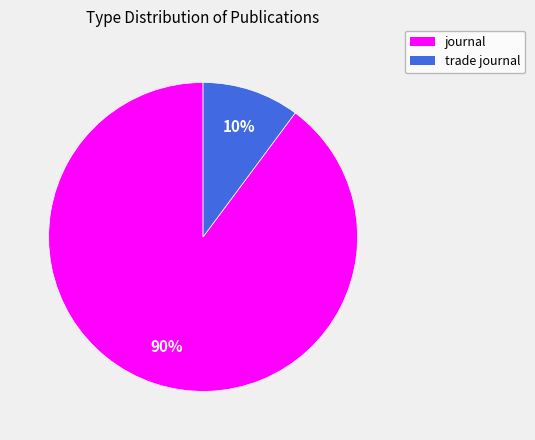

How many segments does this pie chart have?

2